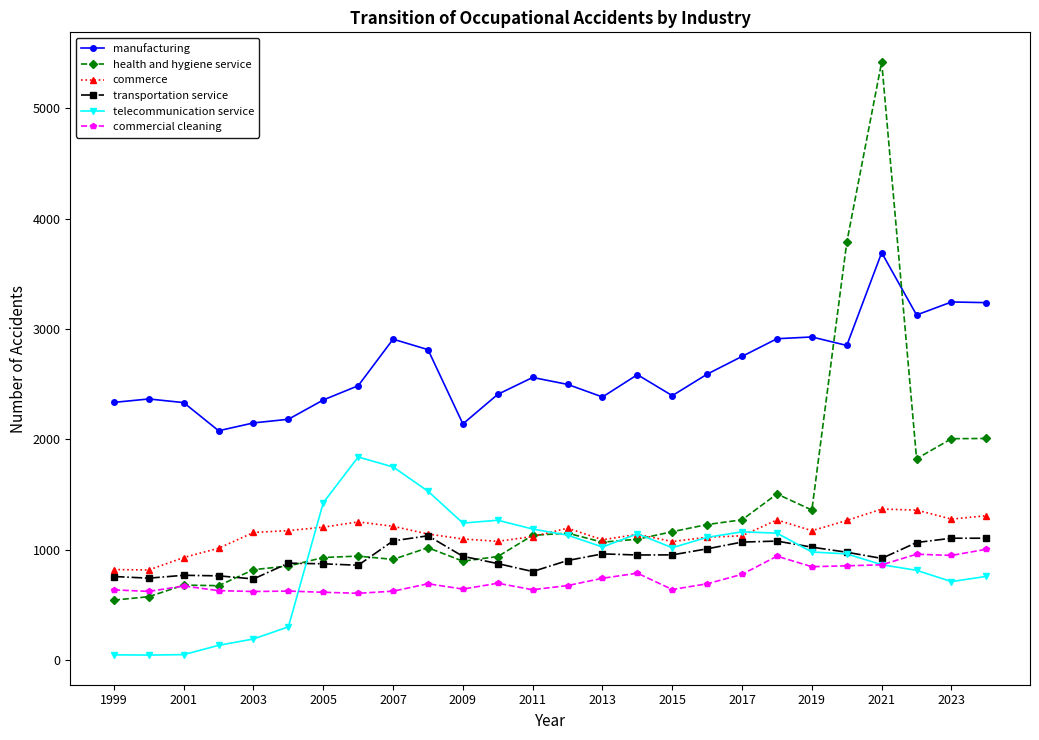

True or false: manufacturing and commerce cross at least once.

False